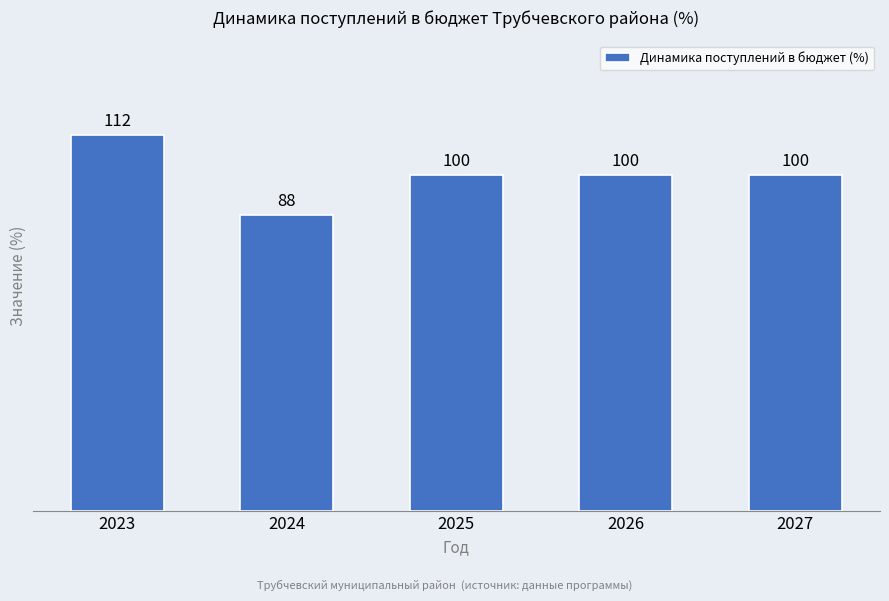

How many values are below 100?

1